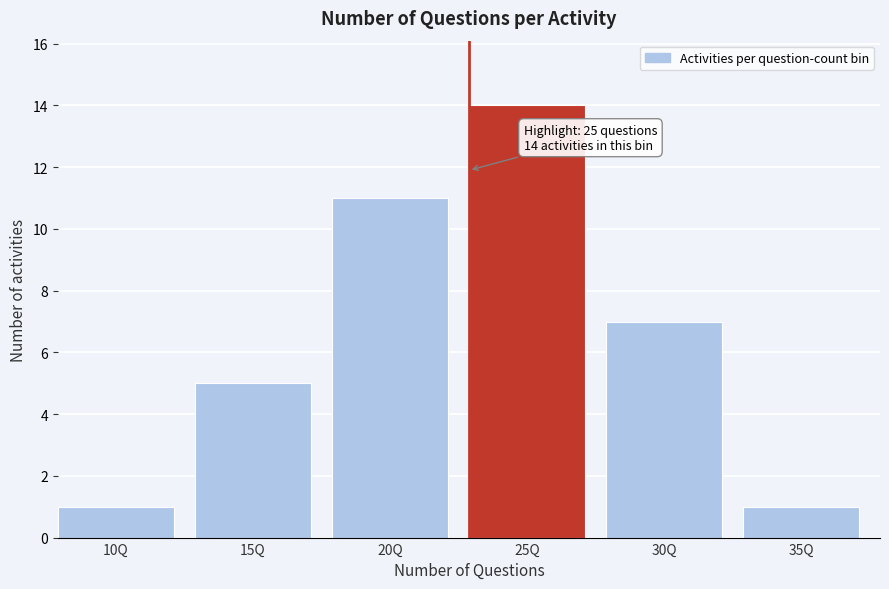

Reading left to right, extract all data points from this chart.

1	5	11	14	7	1